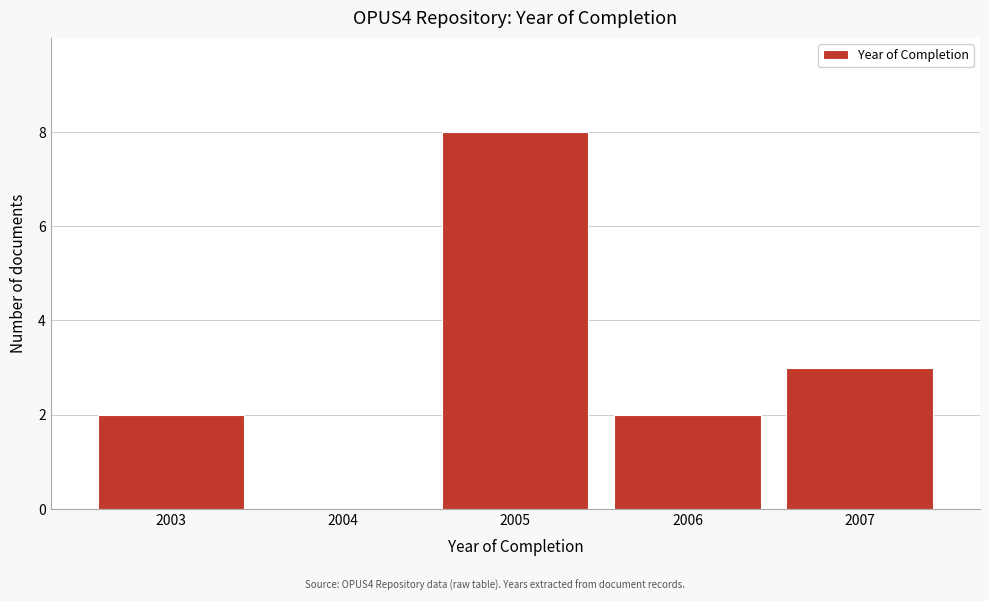

Reading right to left, extract all data points from this chart.

2007=3	2006=2	2005=8	2004=0	2003=2